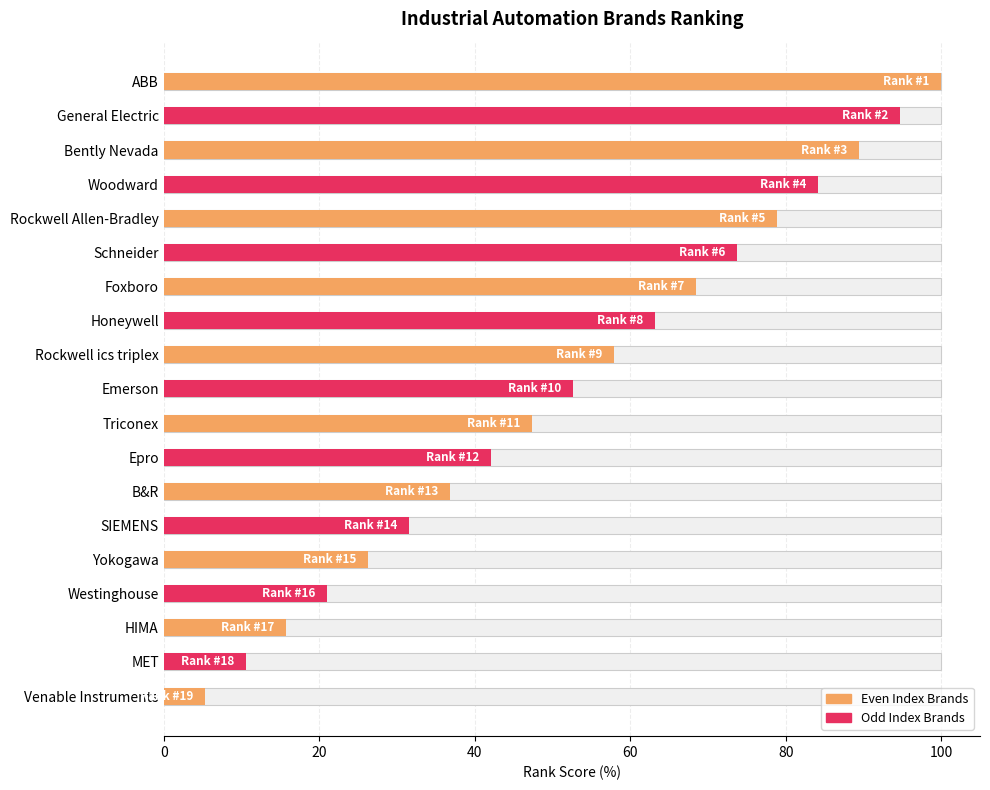

What is the difference between the values at HIMA and Venable Instruments?

10.5